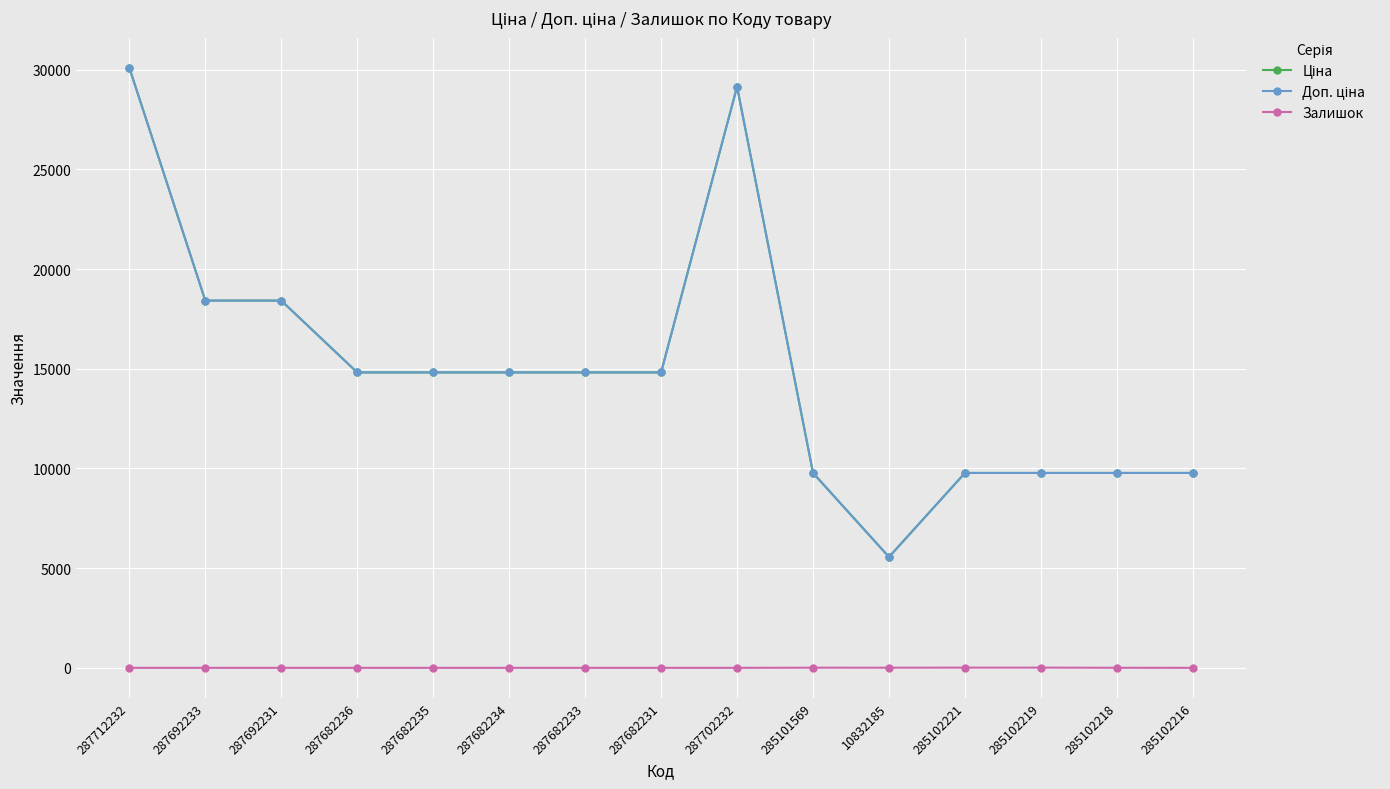

List the series in order of their peak value, lowest first.

Залишок, Ціна, Доп. ціна